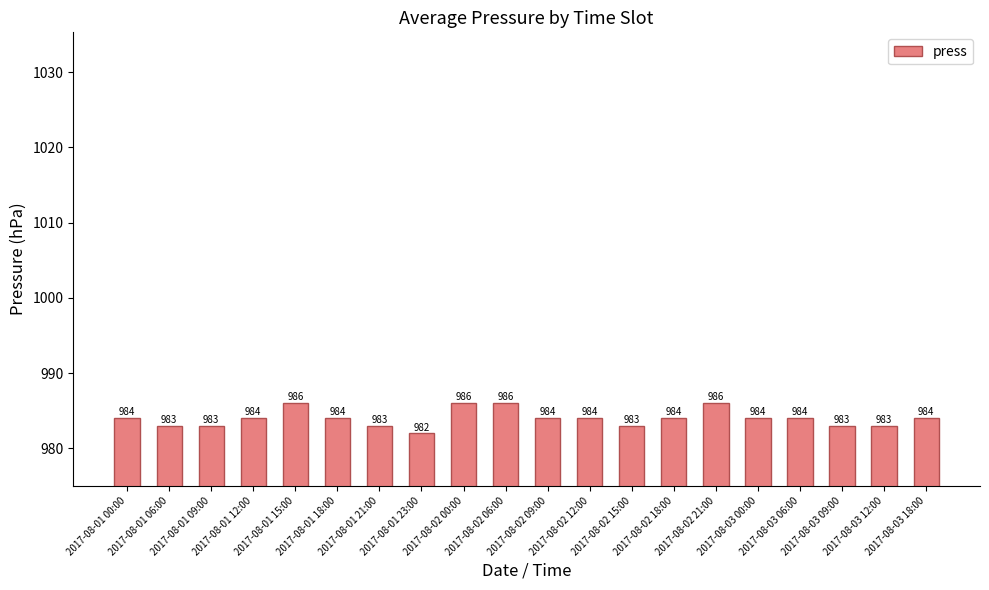

How many bars are there in total?

20